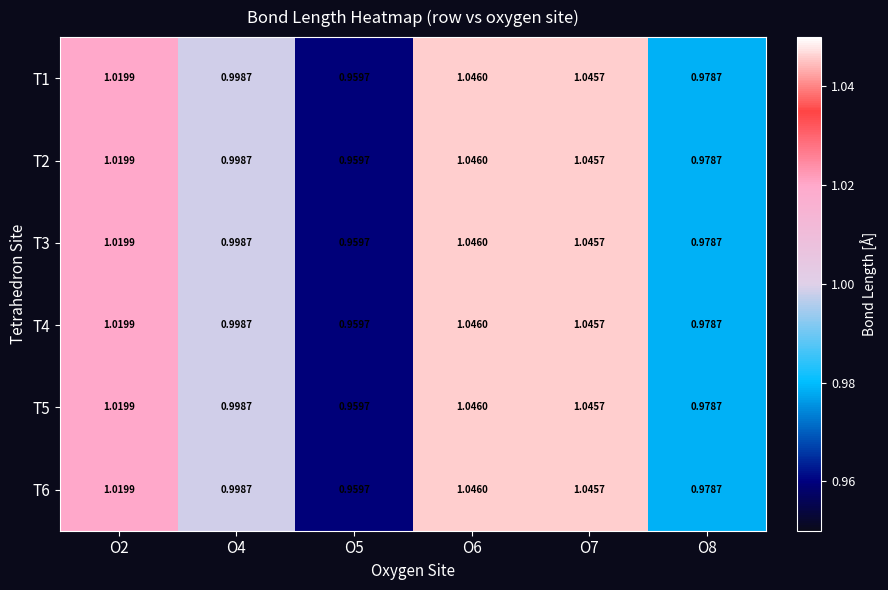

Is the value of T5 at O2 greater than the value of T2 at O8?

Yes